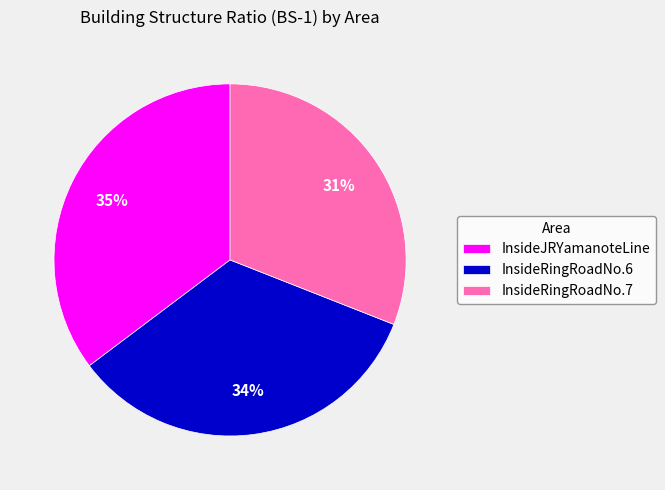

Is there a majority slice in this chart?

No